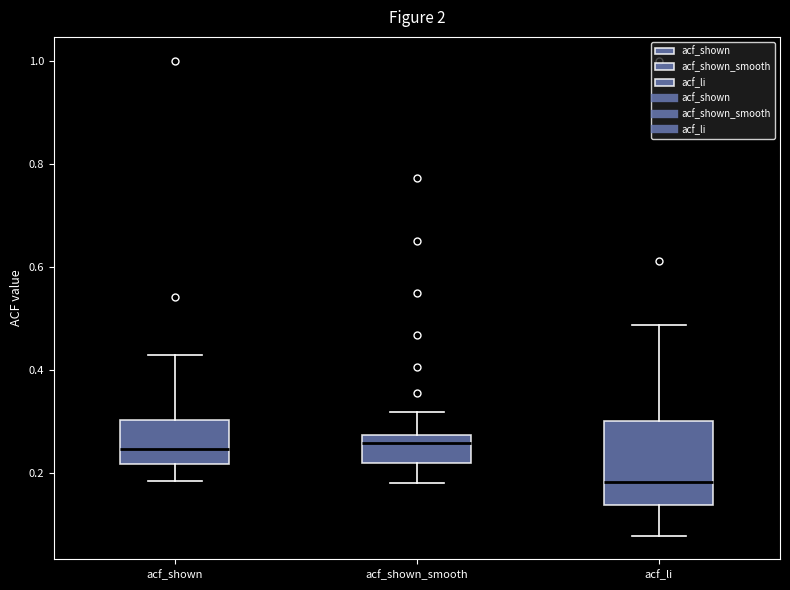

Reading left to right, read every box against the y-axis: the position of its median line, the range the box covers, and the ends of its whiskers. The values are not printed on the chart, so give them approximately, as read against the axis.

acf_shown: median 0.24, box 0.22 to 0.30, whiskers 0.18 to 0.42
acf_shown_smooth: median 0.26, box 0.22 to 0.28, whiskers 0.18 to 0.32
acf_li: median 0.18, box 0.14 to 0.30, whiskers 0.08 to 0.48